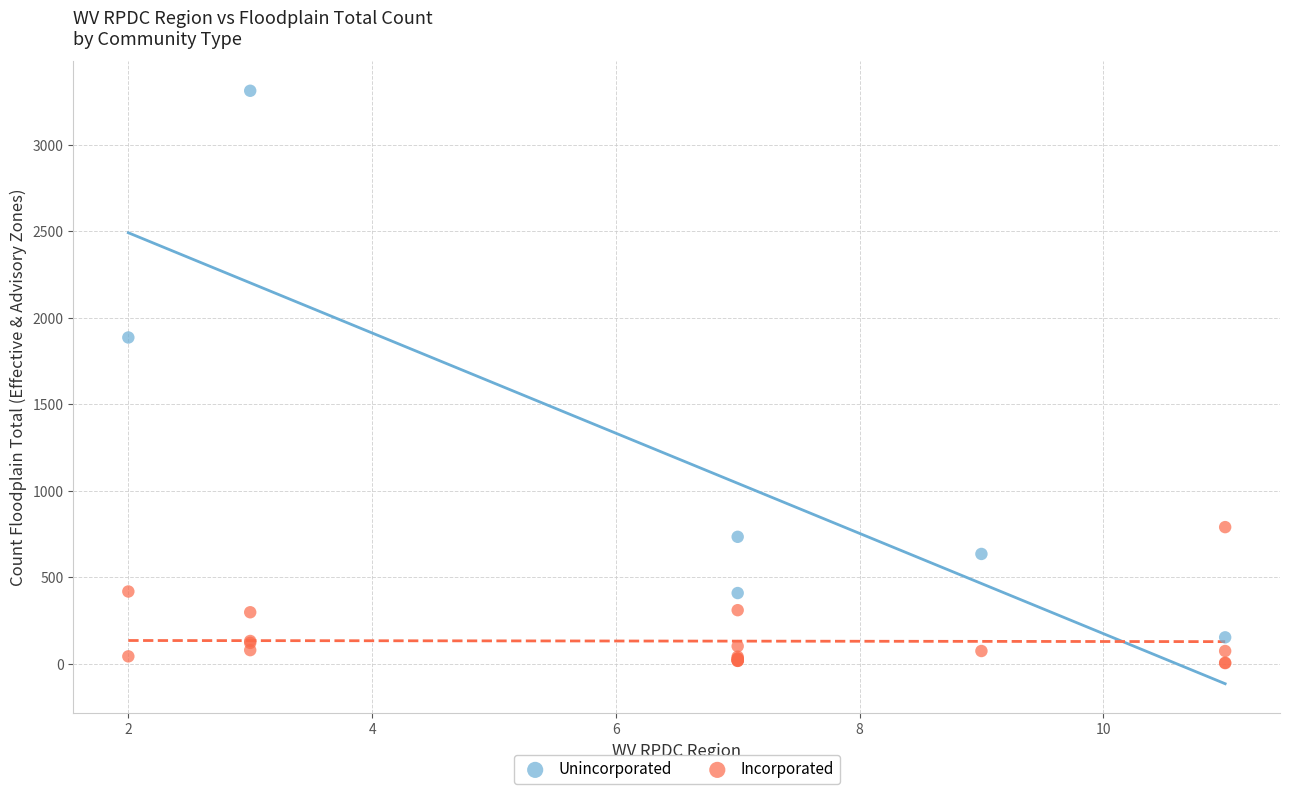

Which series contains the highest Y value?

Unincorporated